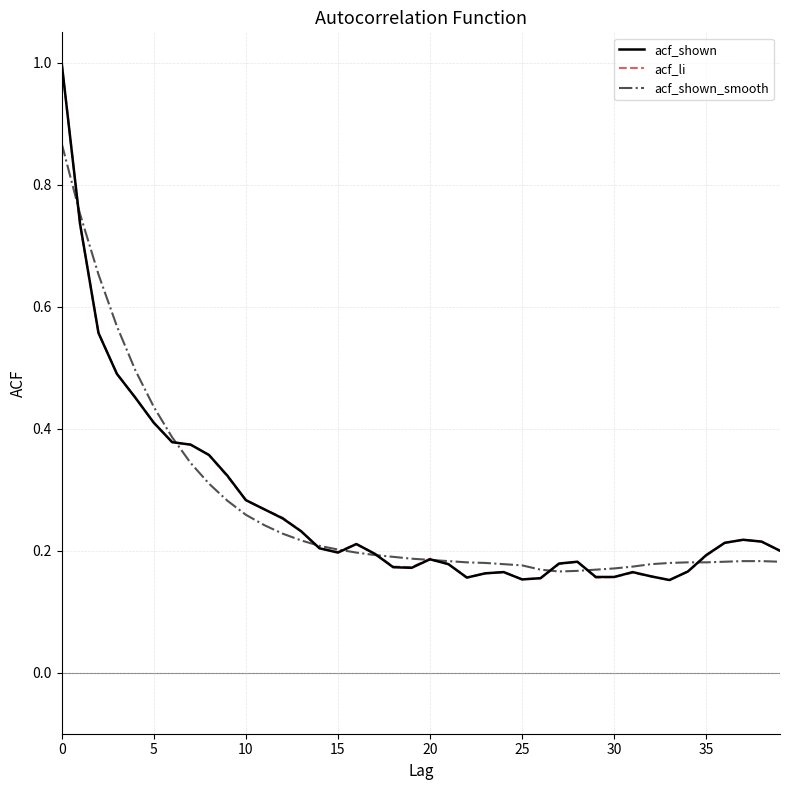

What is the highest value of the acf_li series?

1.0